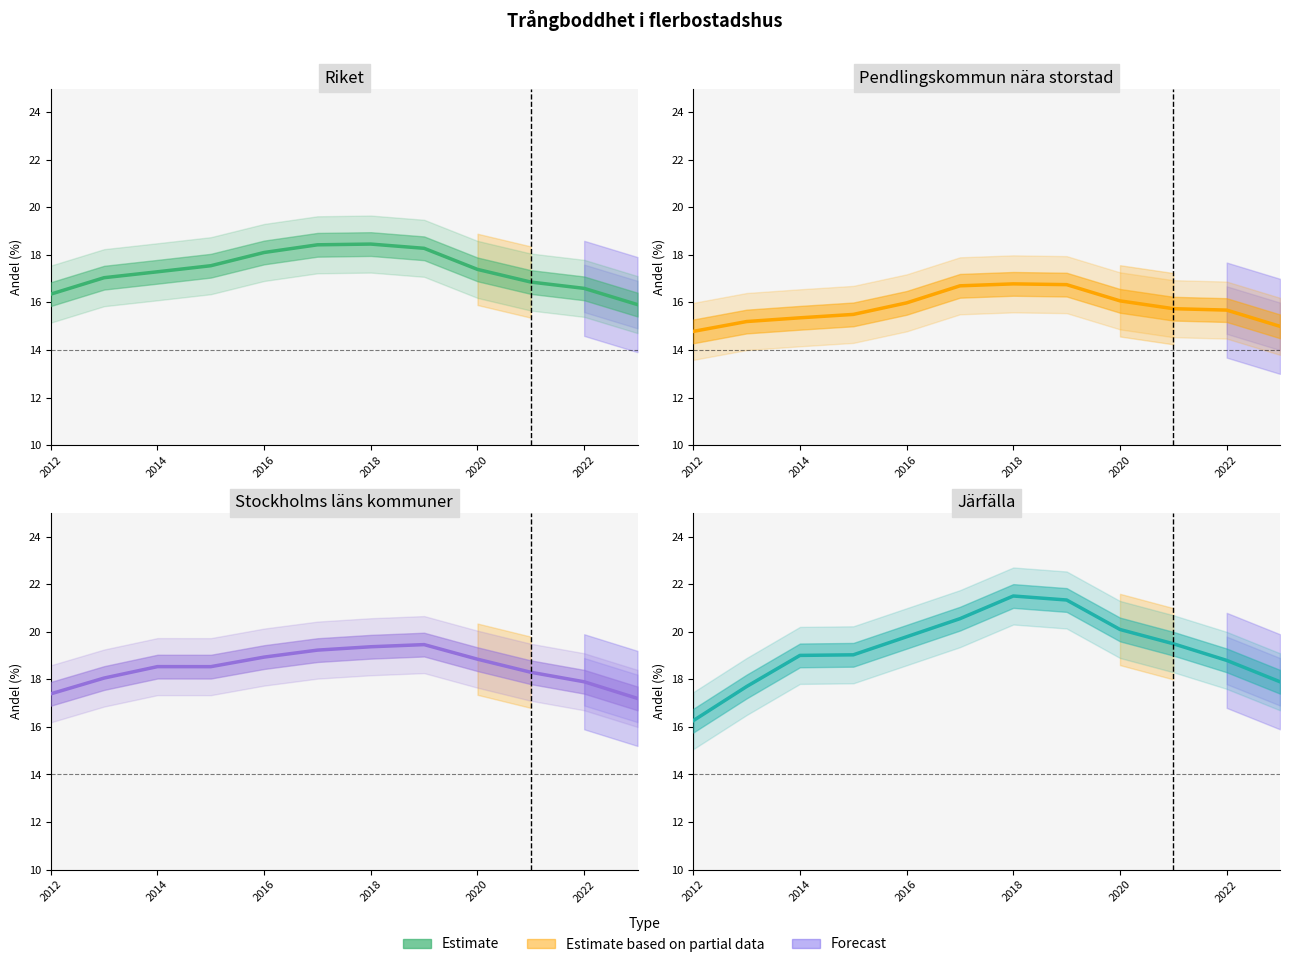

Is this an area chart (filled region under the line)?

No